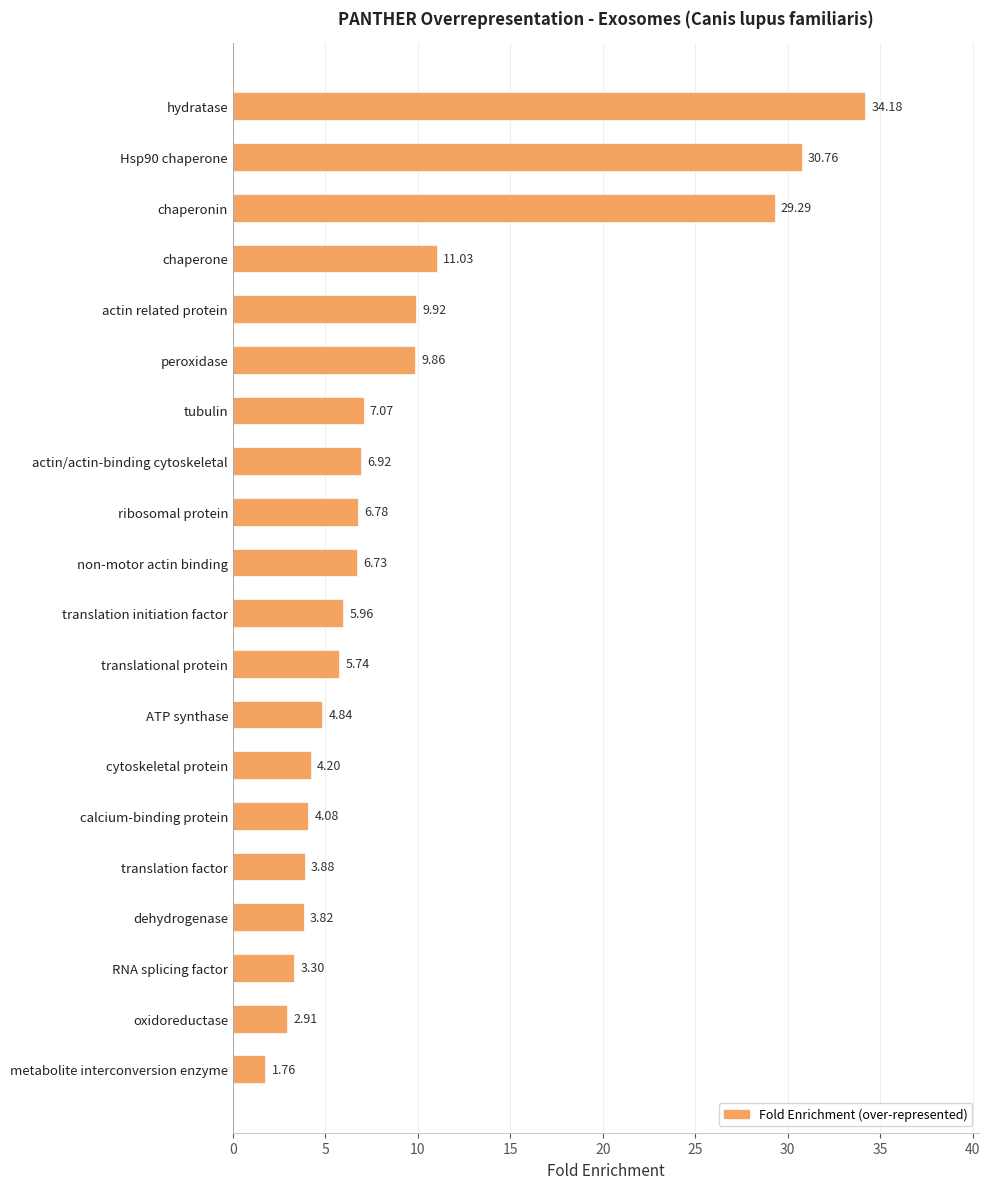

What is the ratio of the value at actin related protein to the value at dehydrogenase?

2.6